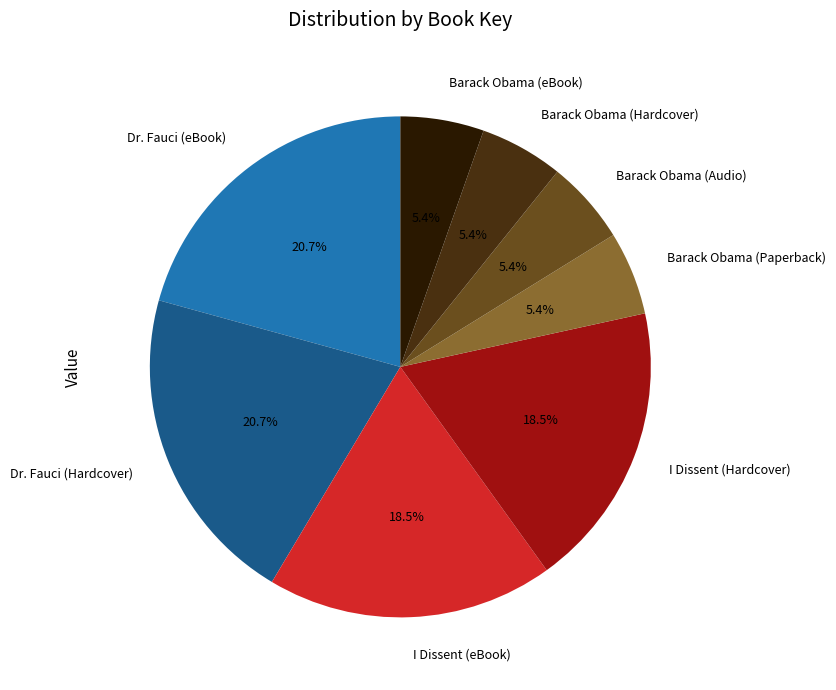

Is there a majority slice in this chart?

No